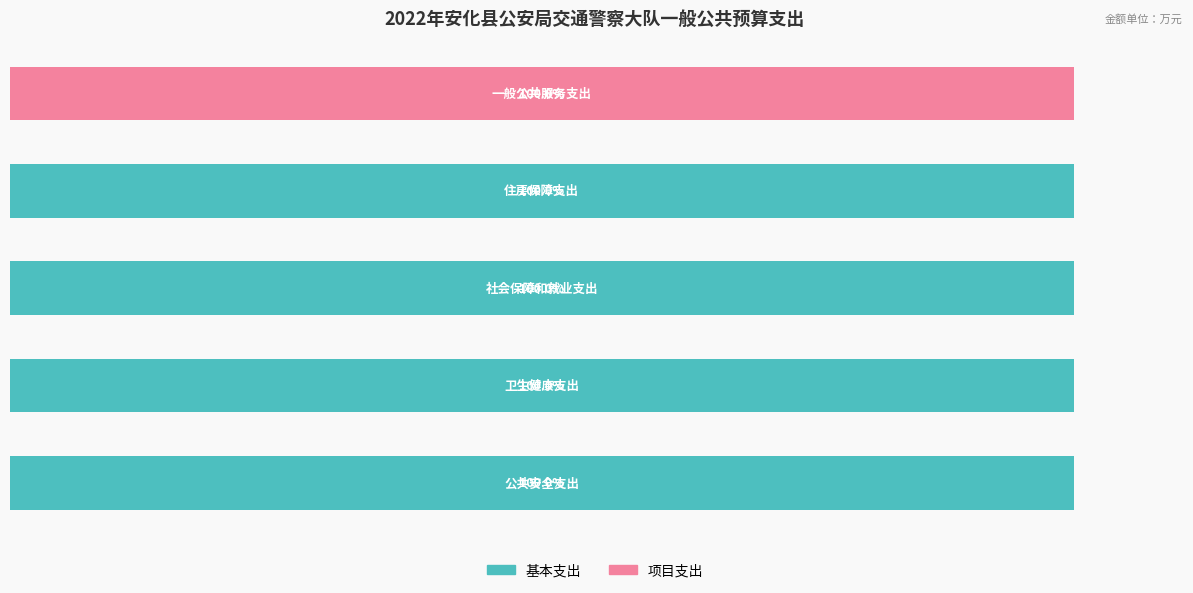

What are all the series names shown in the legend?

基本支出, 项目支出